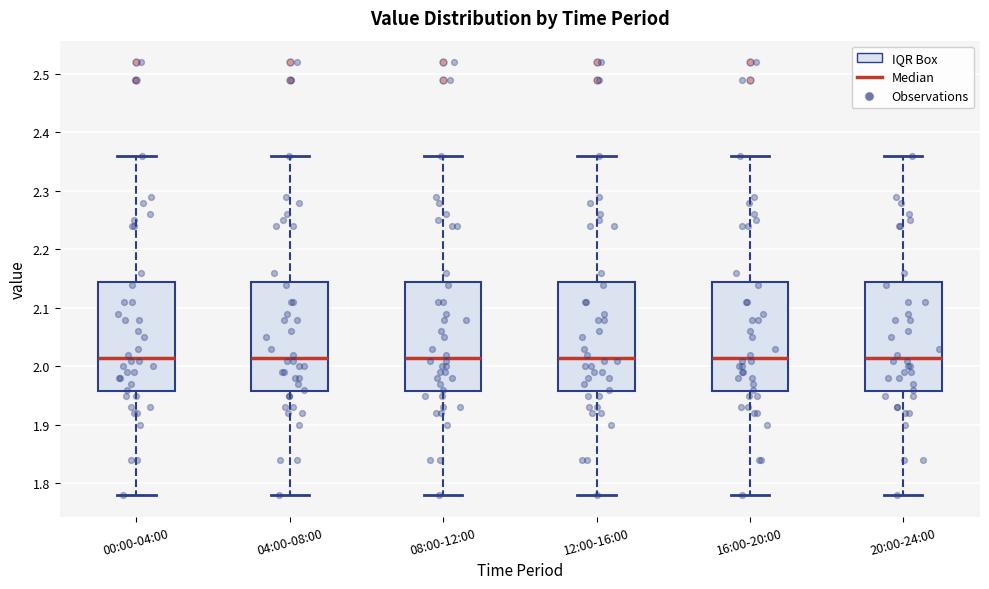

Reading left to right, transcribe this box plot: for each box, give where its median line is, the range the box spans, and where its two whiskers end, as read against the y-axis. The values are not printed on the chart, so give them approximately, as read against the axis.

00:00-04:00: median 2.02, box 1.96 to 2.15, whiskers 1.78 to 2.36
04:00-08:00: median 2.02, box 1.96 to 2.15, whiskers 1.78 to 2.36
08:00-12:00: median 2.02, box 1.96 to 2.15, whiskers 1.78 to 2.36
12:00-16:00: median 2.02, box 1.96 to 2.15, whiskers 1.78 to 2.36
16:00-20:00: median 2.02, box 1.96 to 2.15, whiskers 1.78 to 2.36
20:00-24:00: median 2.02, box 1.96 to 2.15, whiskers 1.78 to 2.36